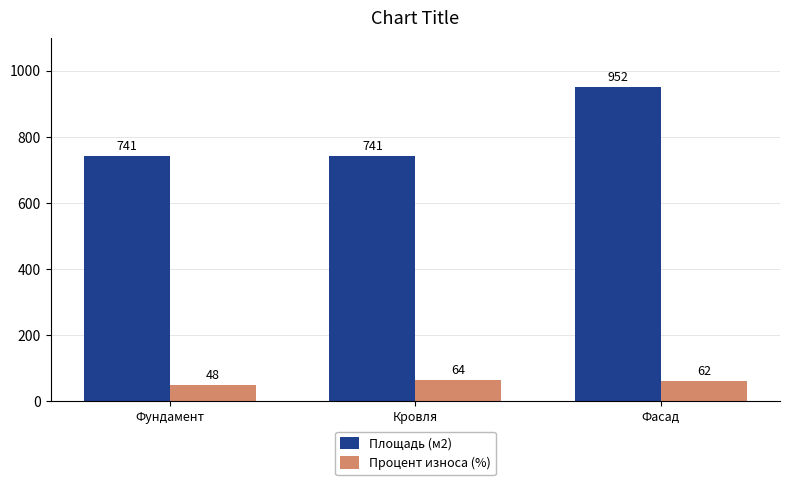

What is the average value of the Процент износа (%) series?

58